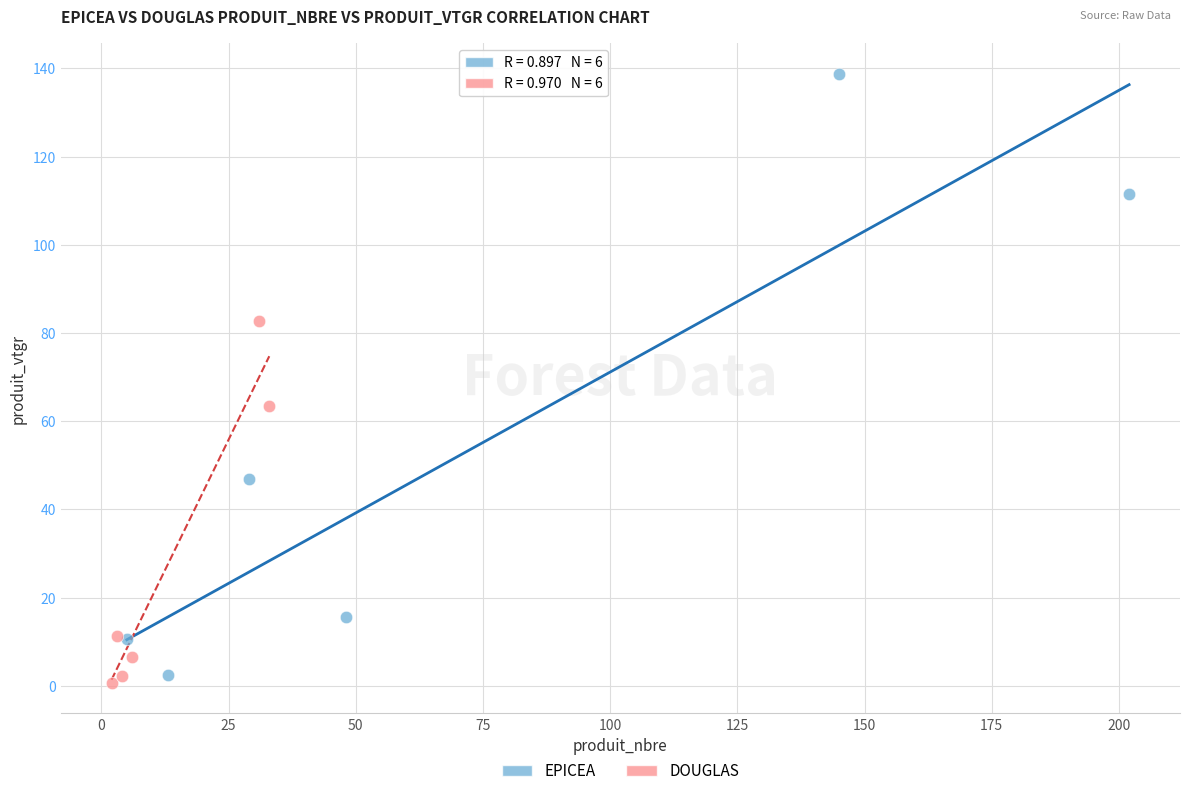

Which series reaches the maximum Y coordinate?

EPICEA